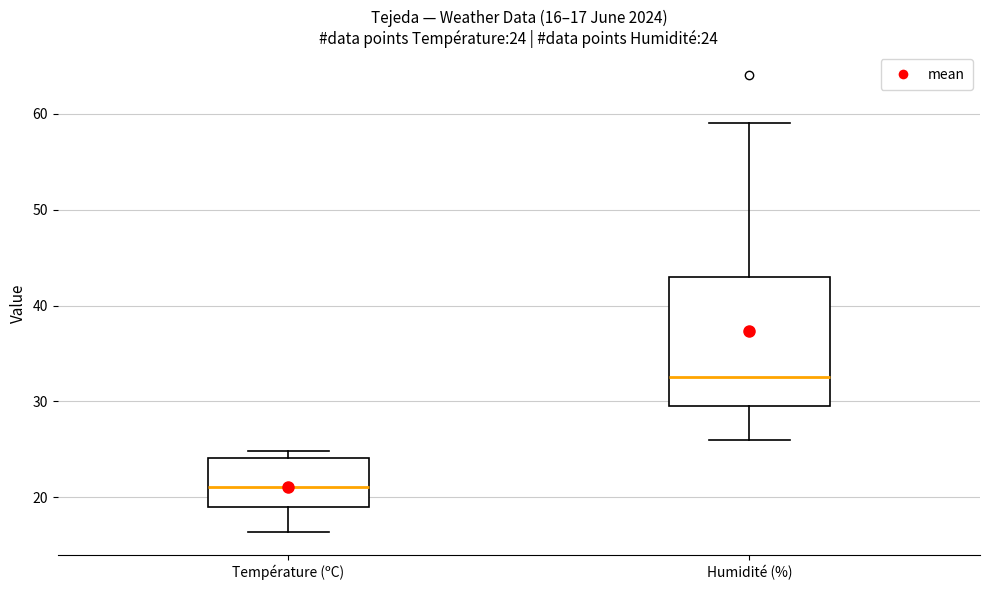

Which box has the lowest median line?

Température (ºC)